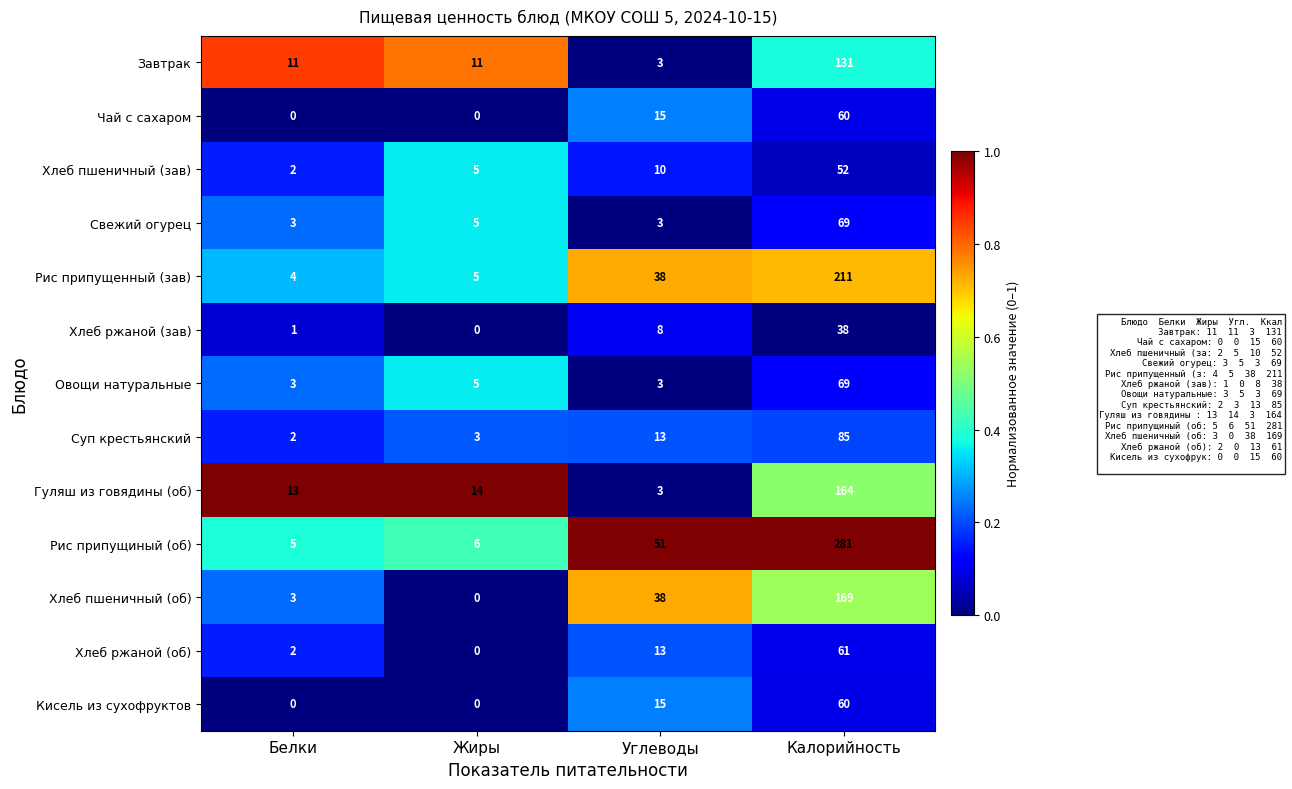

What is the difference between the maximum and minimum values in the Суп крестьянский series?

83